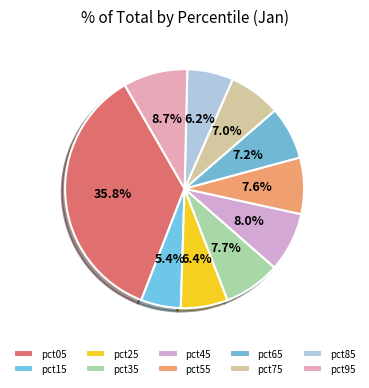

To the nearest percent, what is the average slice percentage?

10%